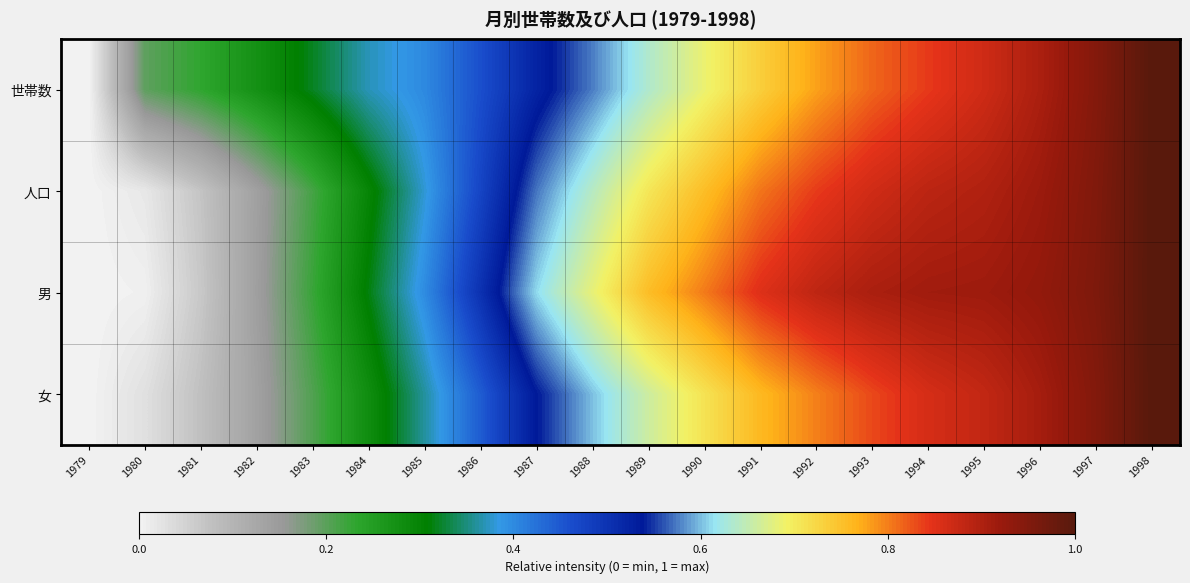

Which series has the largest total across all categories?

男